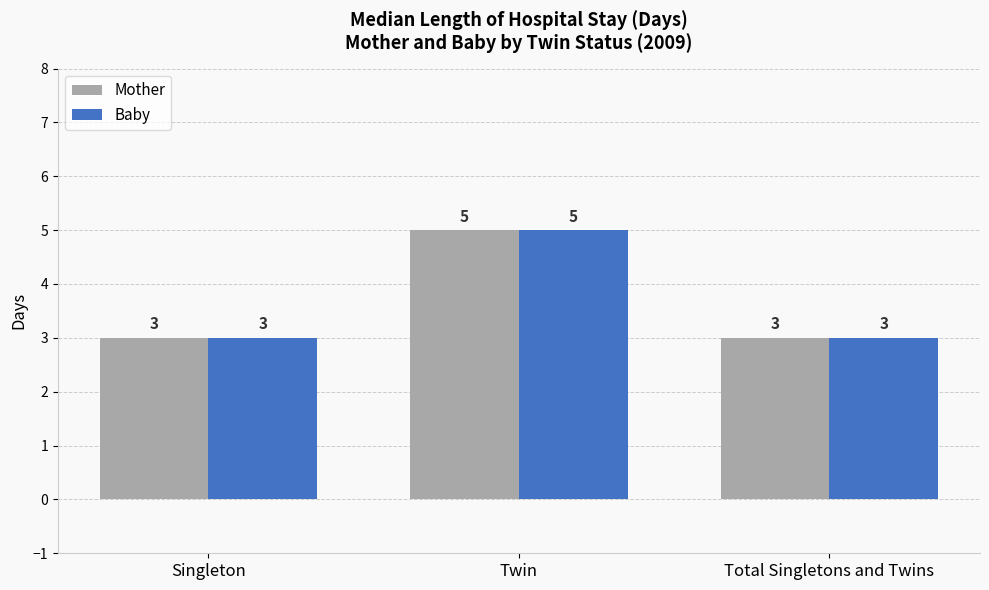

True or false: Baby has a value of 3 at Singleton.

True